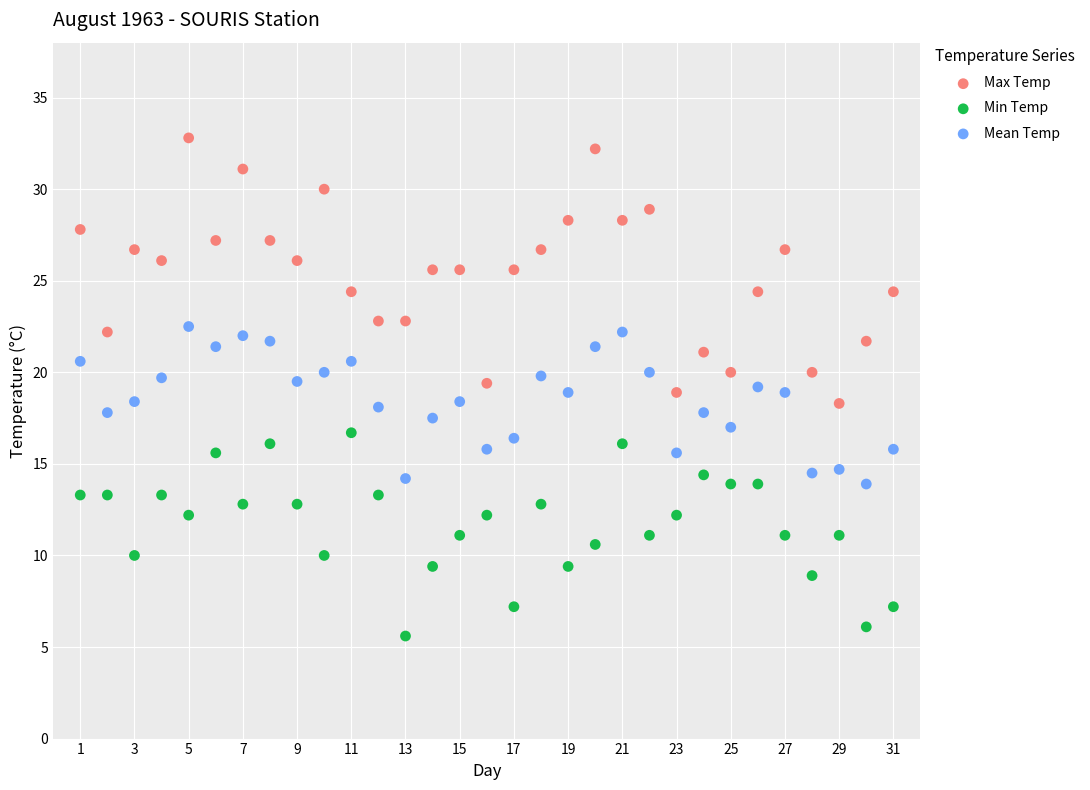

Across all data points, what is the range of X values (max minus min)?

30.0